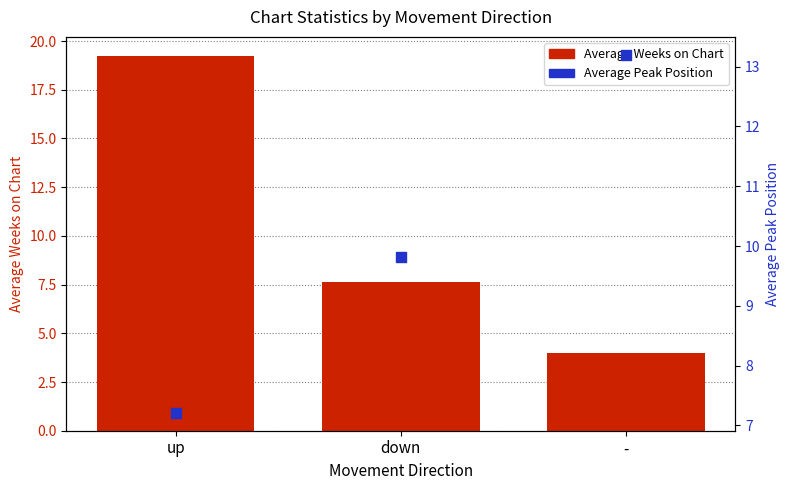

At how many categories does at least one series exceed 11?

2